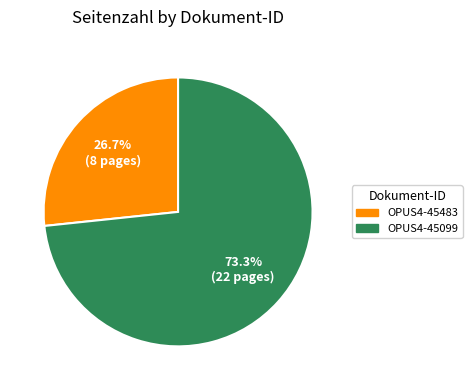

Combined, do OPUS4-45099 and OPUS4-45483 account for over 50%?

Yes